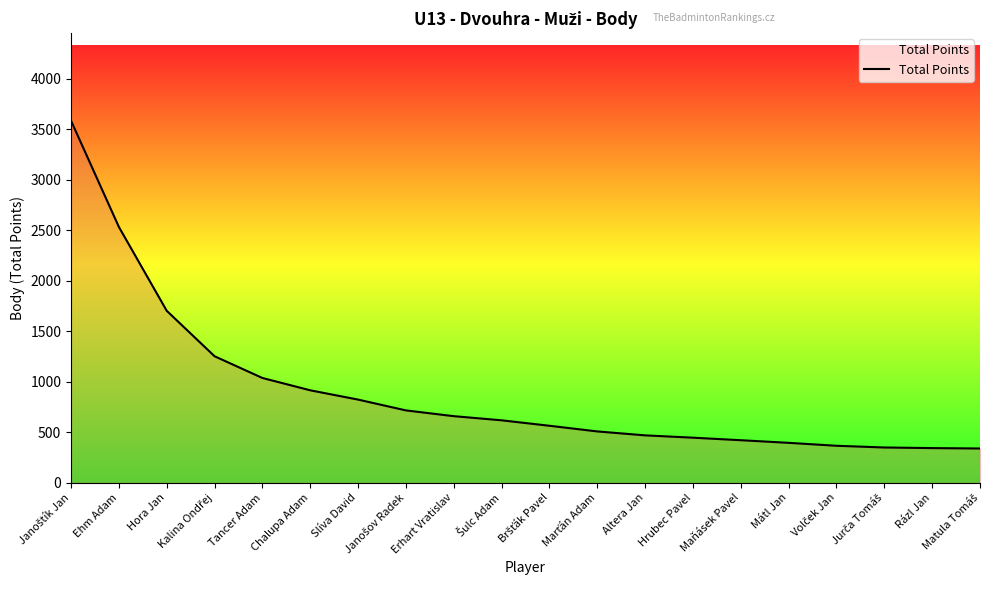

What is the sum of the values at Kalina Ondřej and Hora Jan?

2954